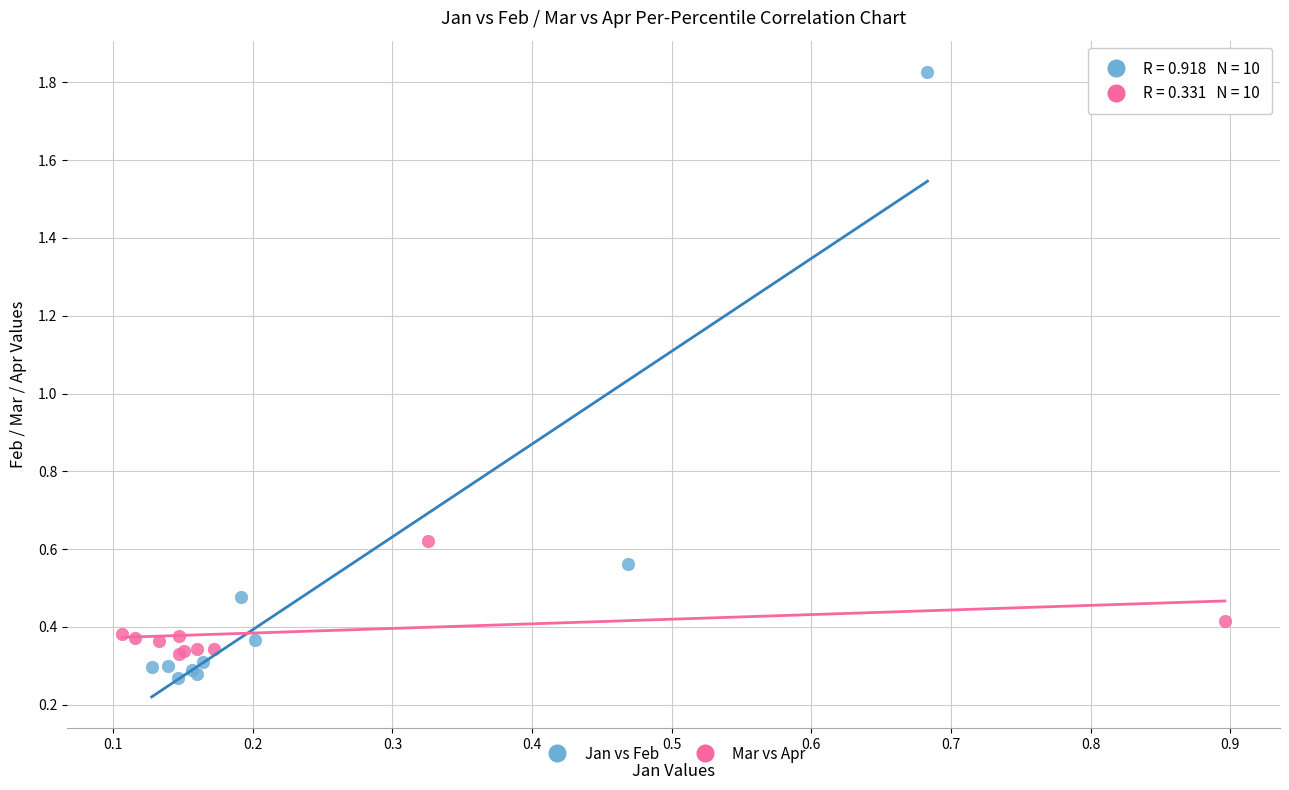

What are all the series names shown in the legend?

Jan vs Feb, Mar vs Apr